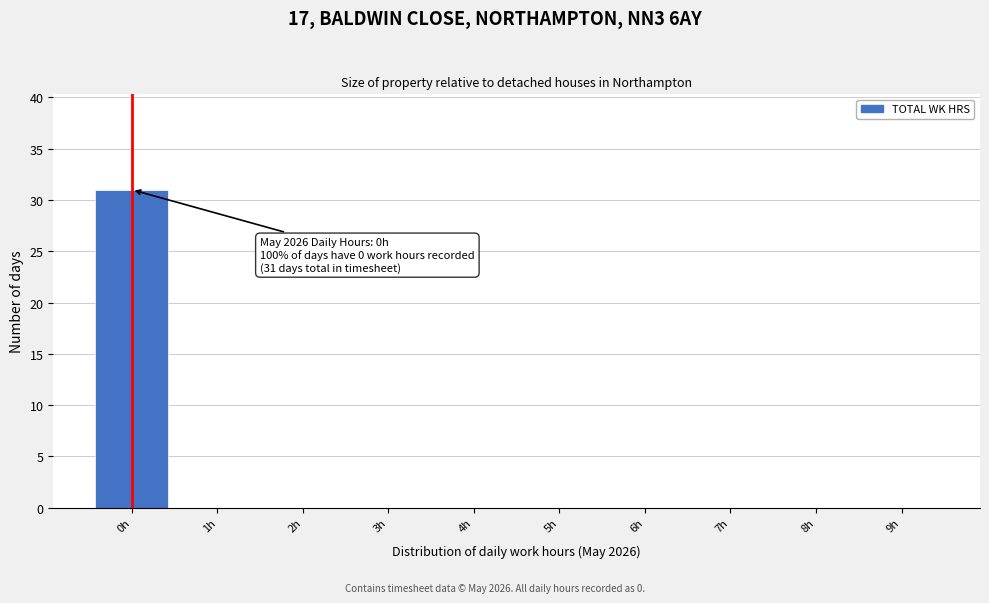

Which range on the x-axis has the tallest bar?

-0.5 to 0.5